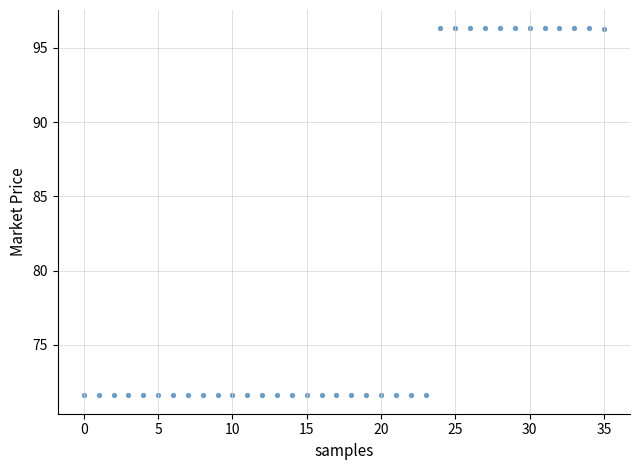

What is the range of Y values (max minus min)?

24.7